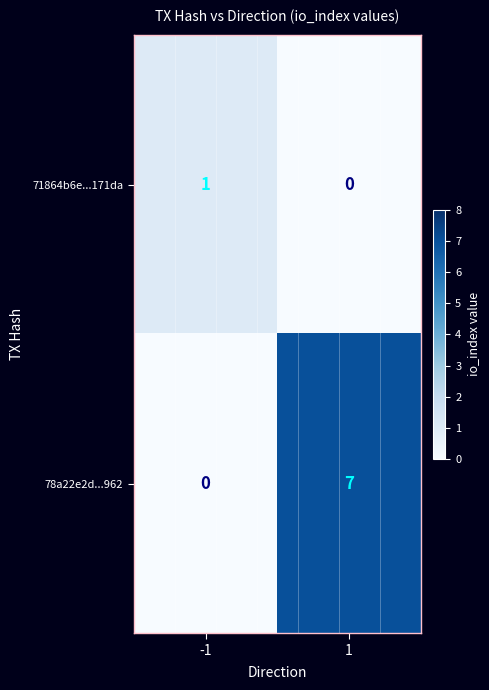

Reading left to right, transcribe all the data shown in this chart.

71864b6e...171da: -1=1	1=0
78a22e2d...962: -1=0	1=7